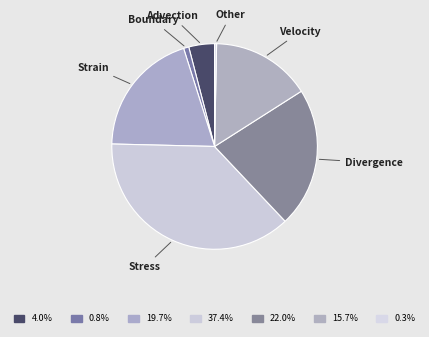

Does any single category account for the majority?

No